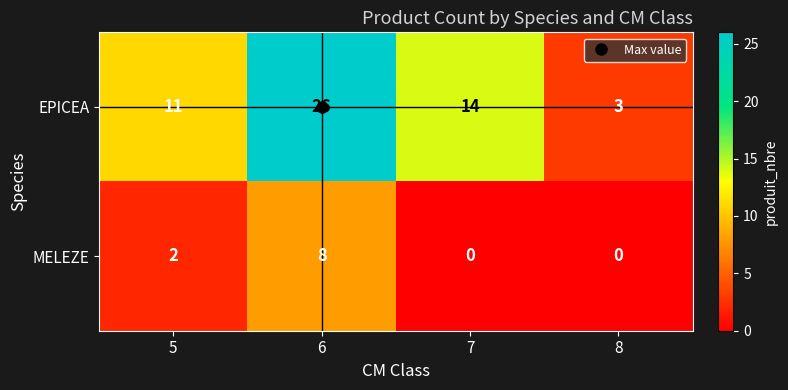

What is the sum of all EPICEA values?

54